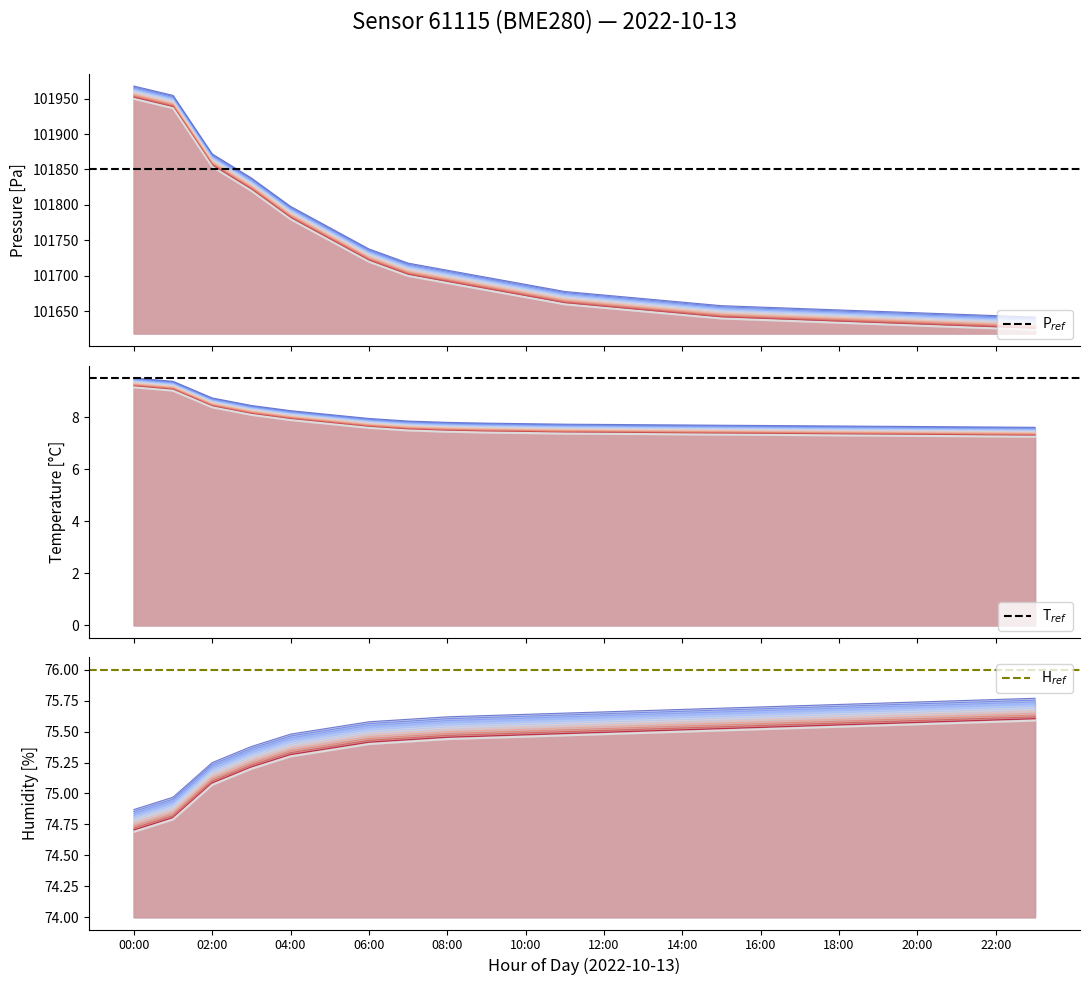

Between 04:00 and 18:00, which series saw the biggest shift?

pressure